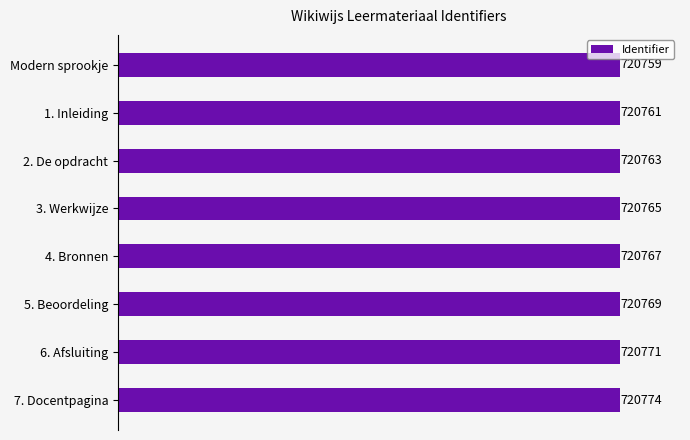

Count the values in the range 720763 to 720771.

5